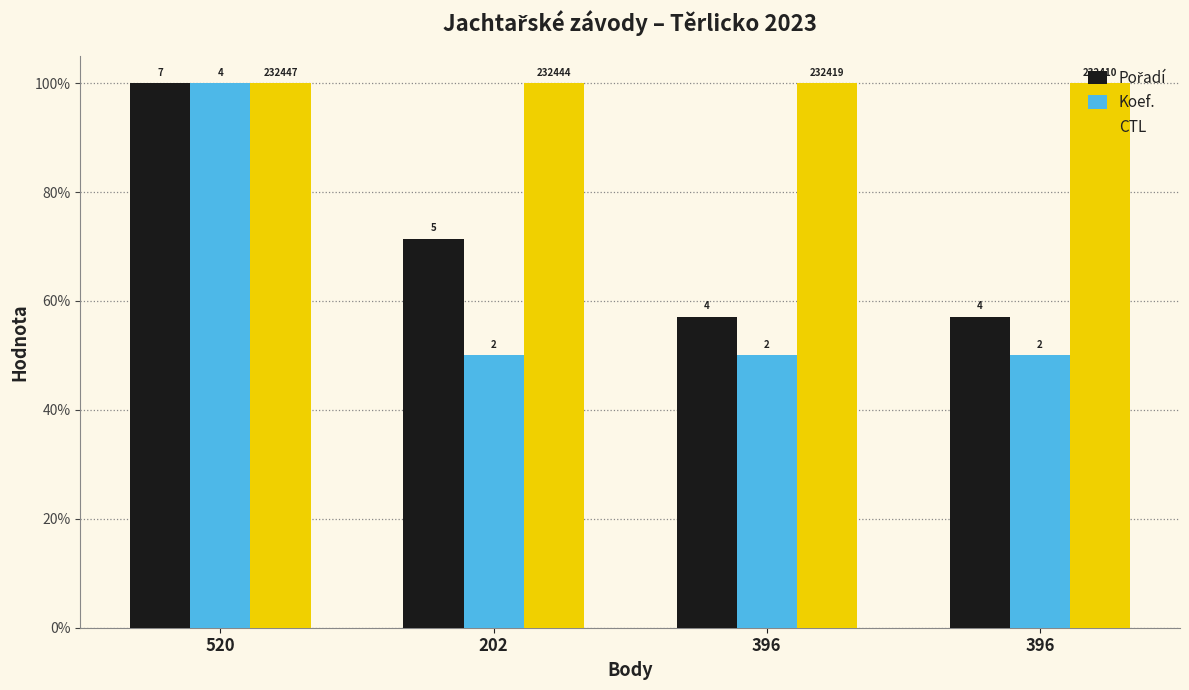

What is the value of the CTL bar at the 4th from the left?

1.0